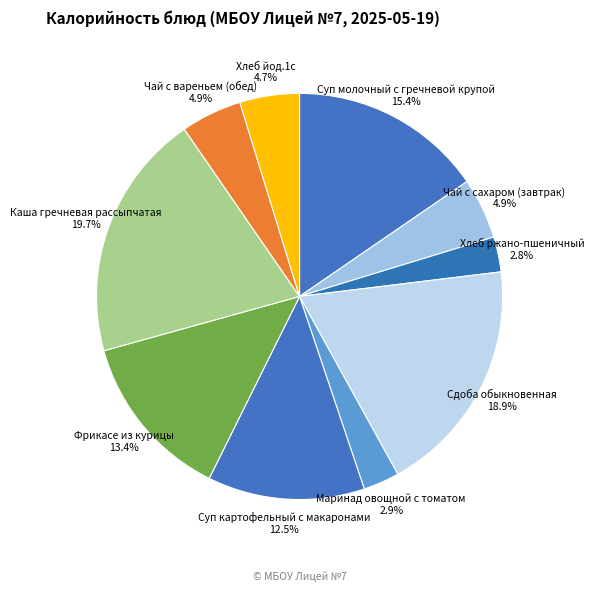

Combined, do Суп молочный с гречневой крупой 15.4% and Фрикасе из курицы 13.4% account for over 50%?

No